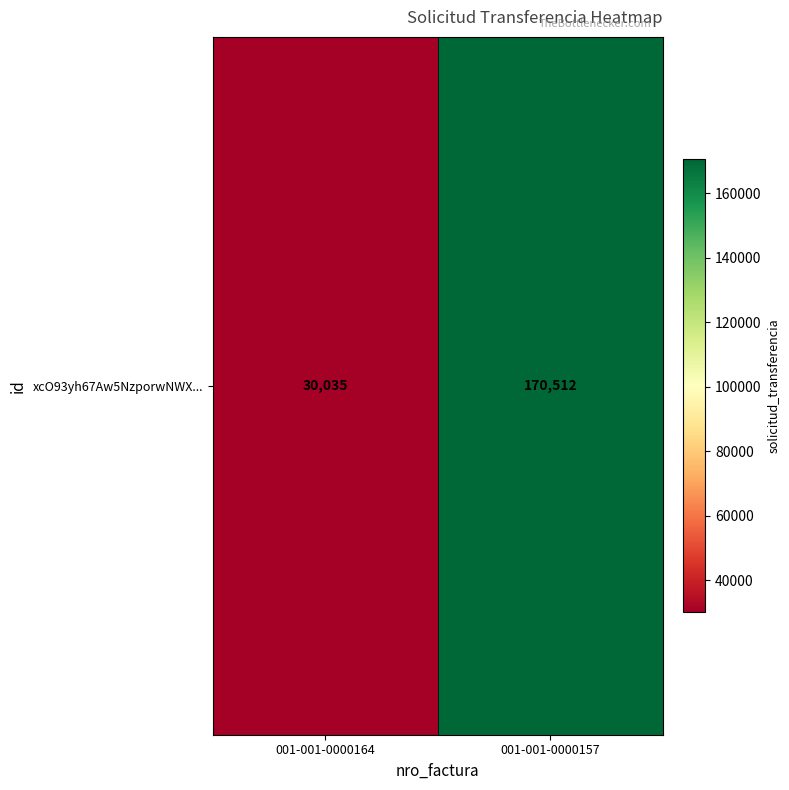

What is the maximum value shown in the chart?

170512